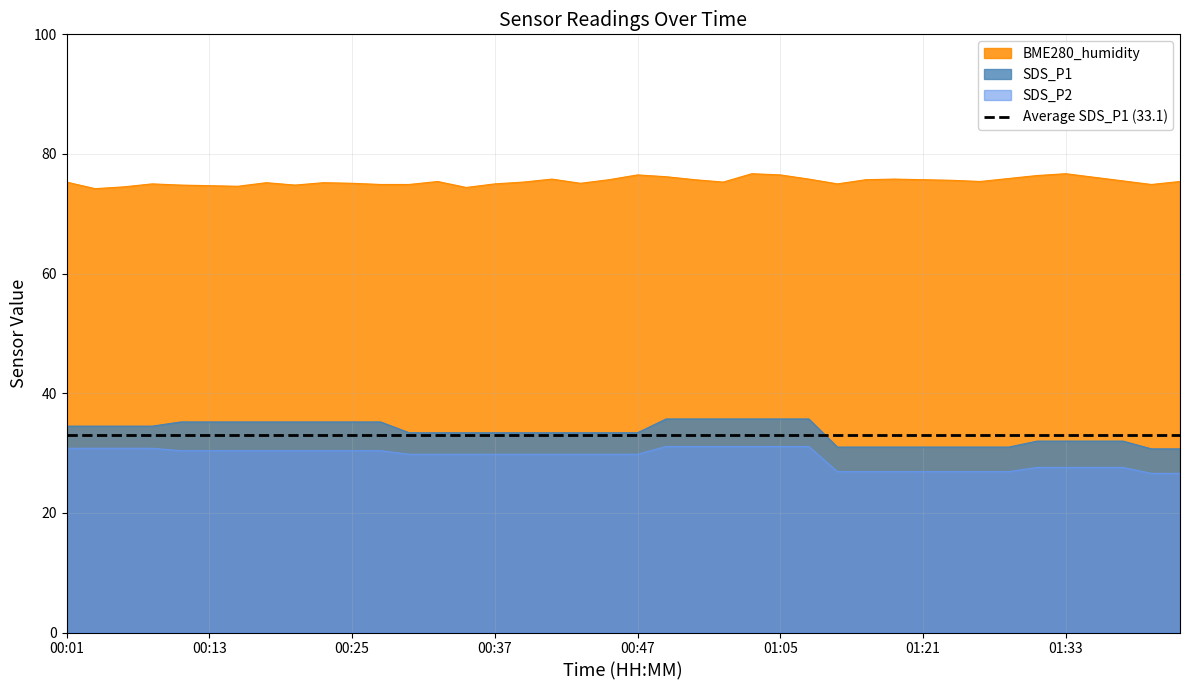

What is the value of the SDS_P2 point at the 4th from the left?

30.8